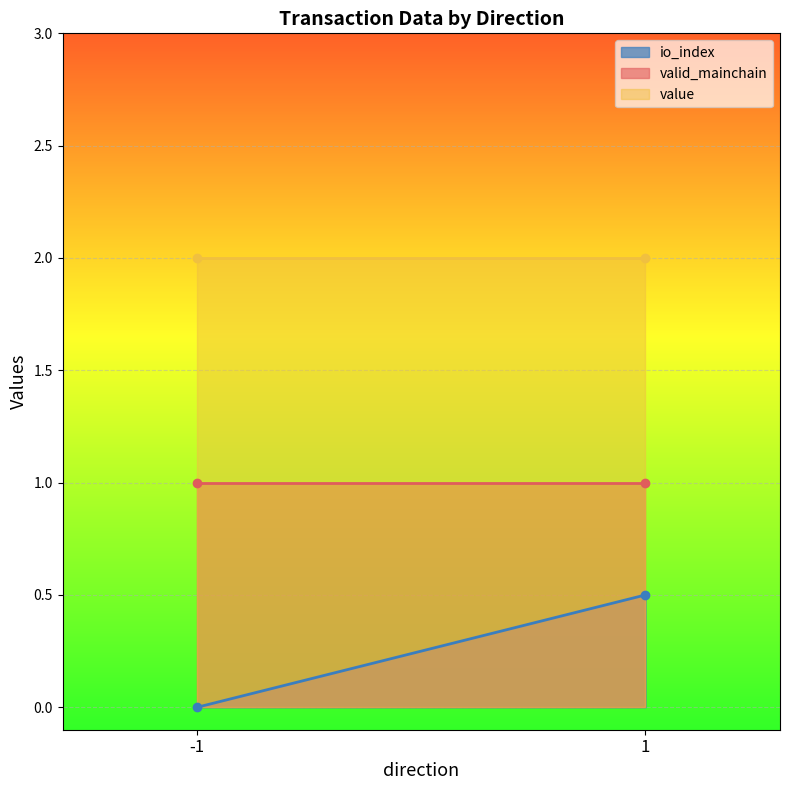

Which category has the lowest value in the io_index series?

-1